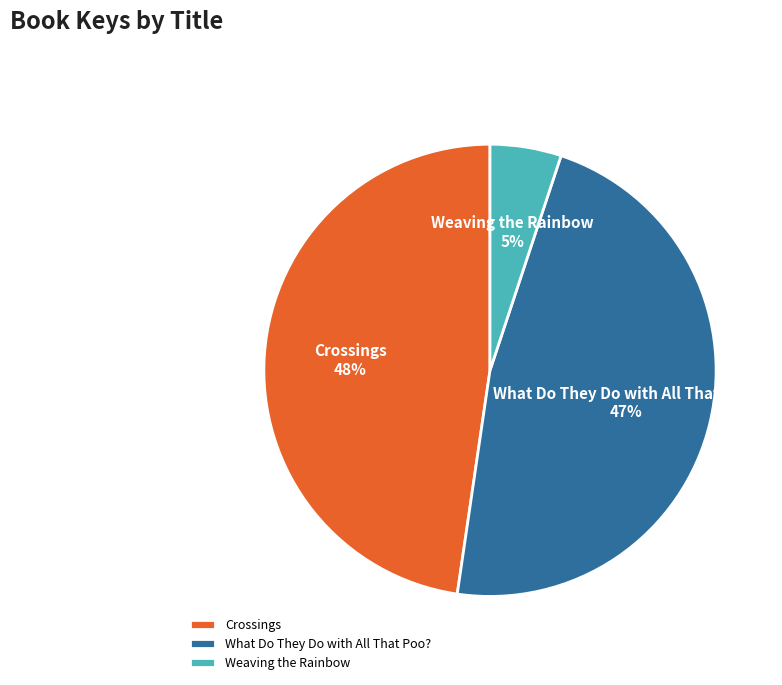

Which category has the smallest portion of the pie?

Weaving the Rainbow